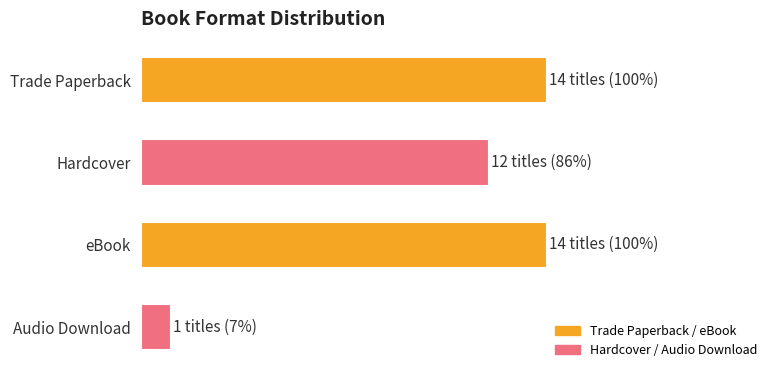

Does the chart contain any negative values?

No